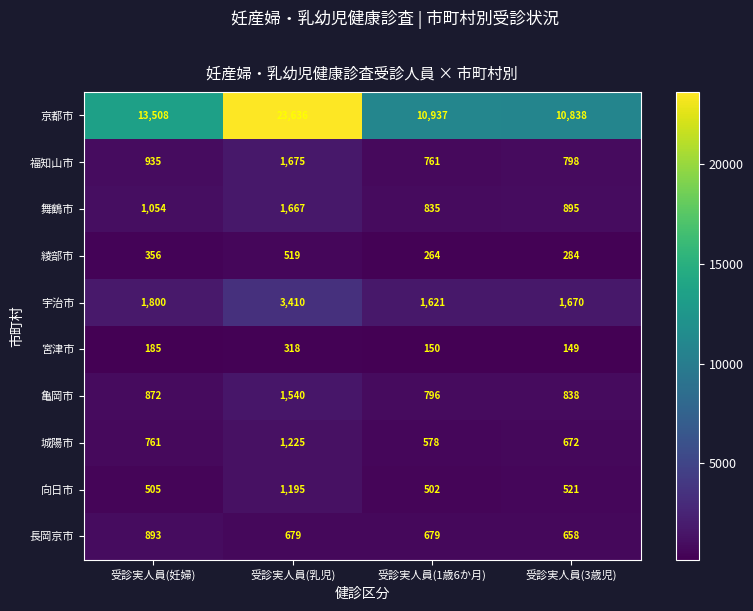

Rank the categories by 綾部市 value from highest to lowest.

受診実人員(乳児), 受診実人員(妊婦), 受診実人員(3歳児), 受診実人員(1歳6か月)